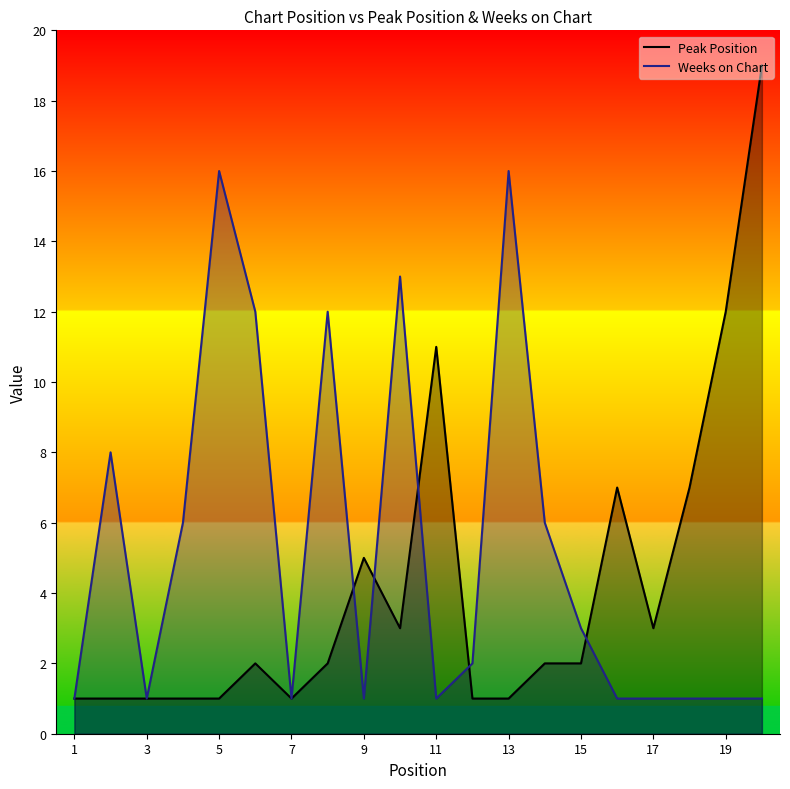

What is the average value of the Peak Position series?

4